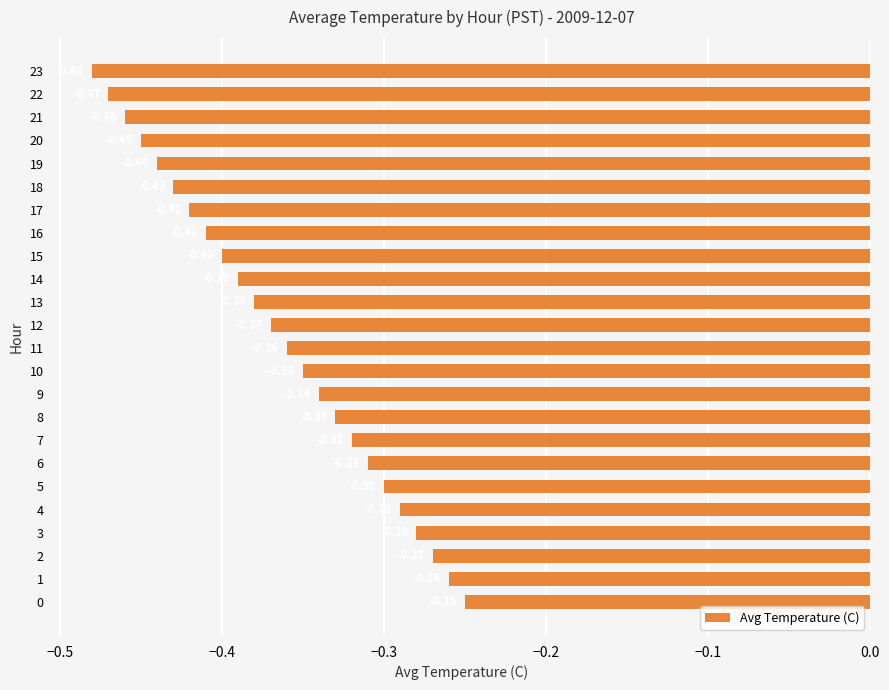

Which has a higher value, 13 or 8?

8